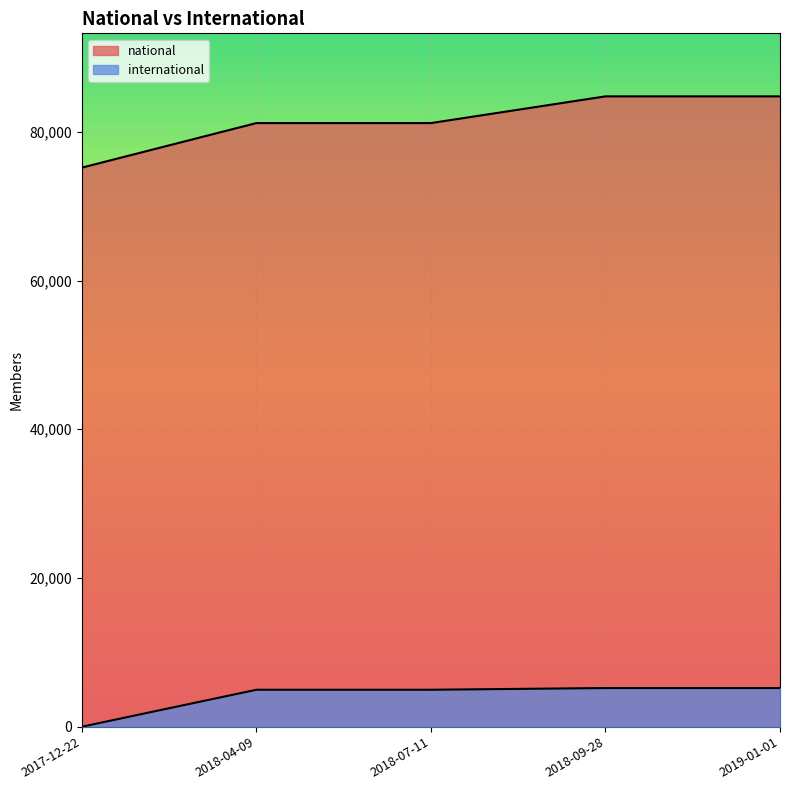

Rank the series at 2017-12-22 from highest to lowest value.

national, international